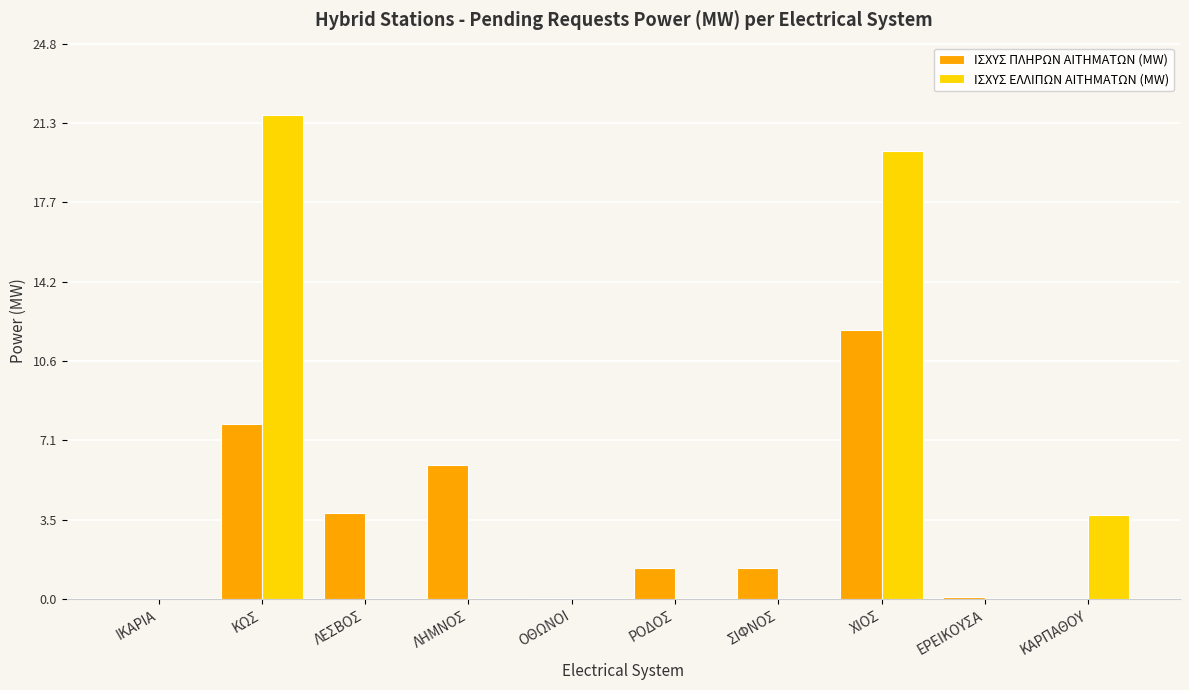

At which label does ΙΣΧΥΣ ΠΛΗΡΩΝ ΑΙΤΗΜΑΤΩΝ (MW) first exceed 1?

ΚΩΣ